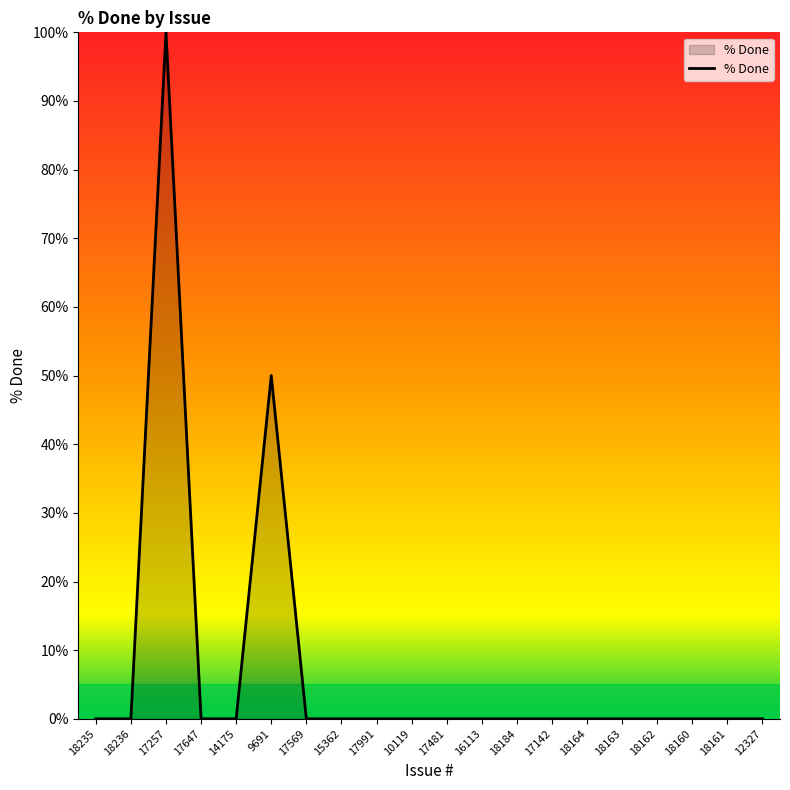

The chart shows a value of -49 at 17647. True or false?

False